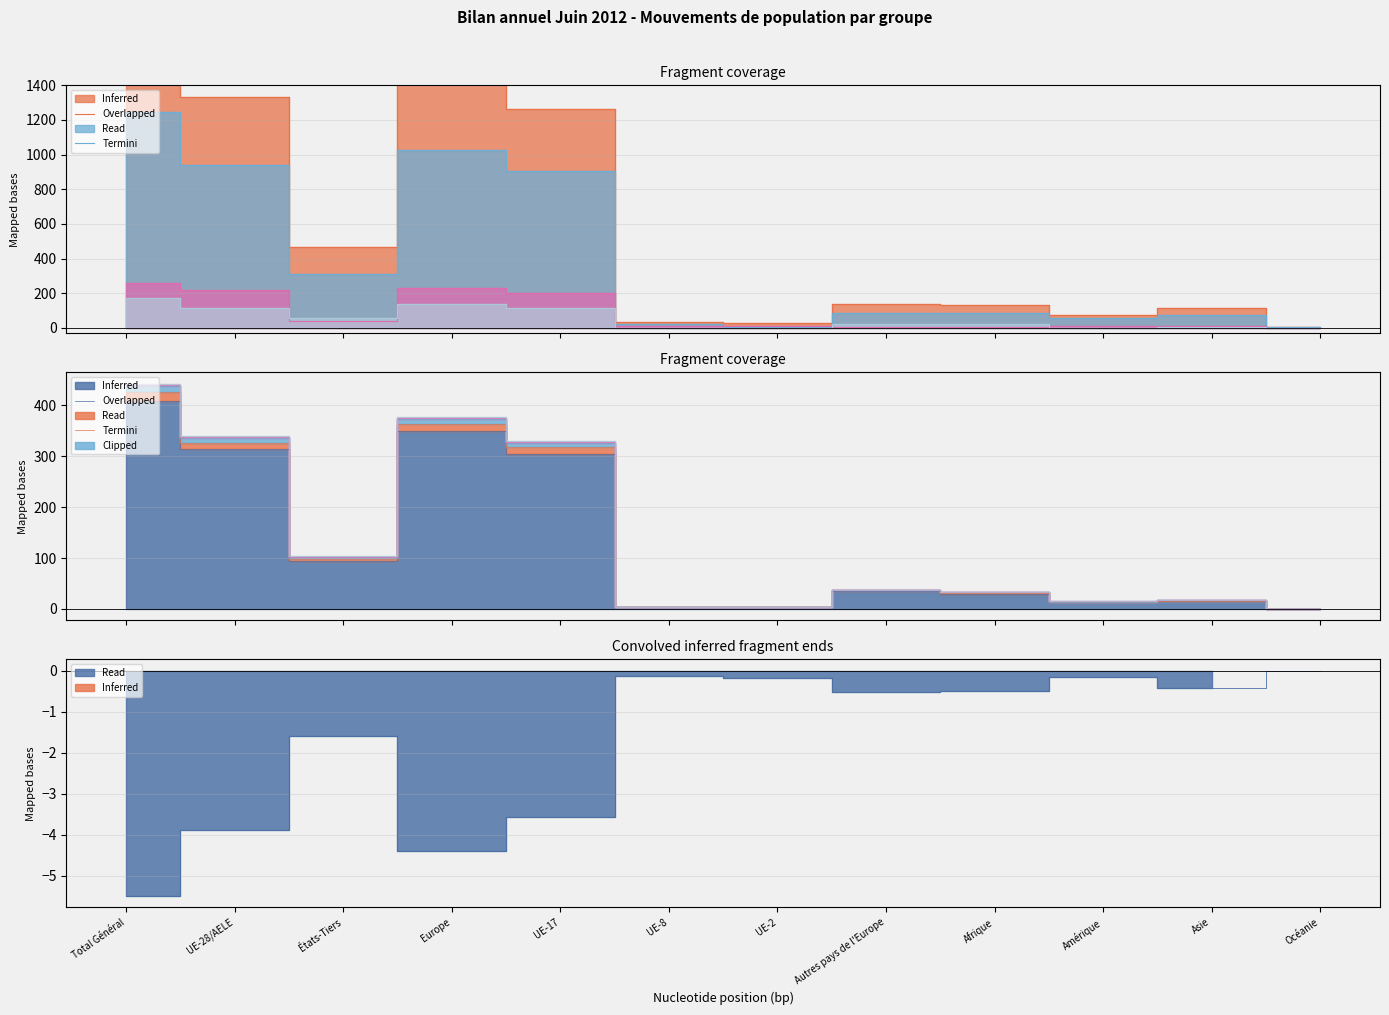

How many series are shown in this chart?

5